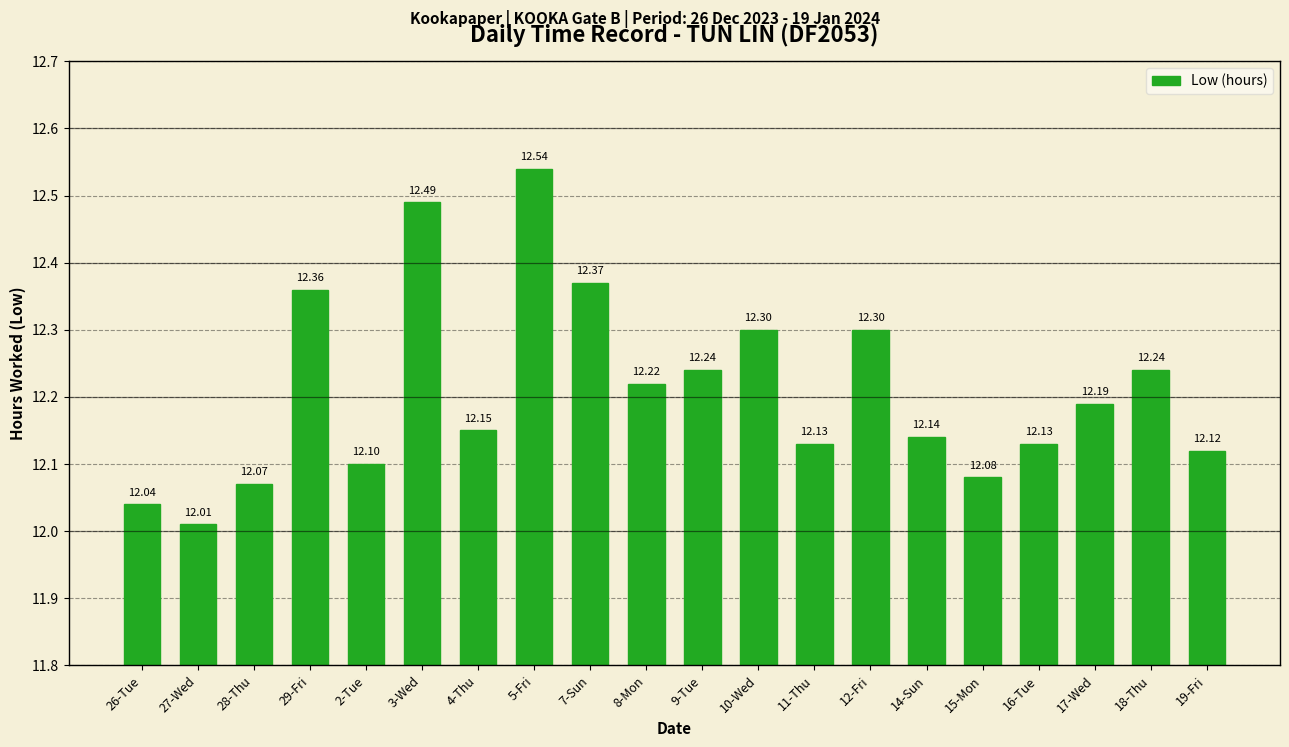

Count the number of data series in this chart.

1